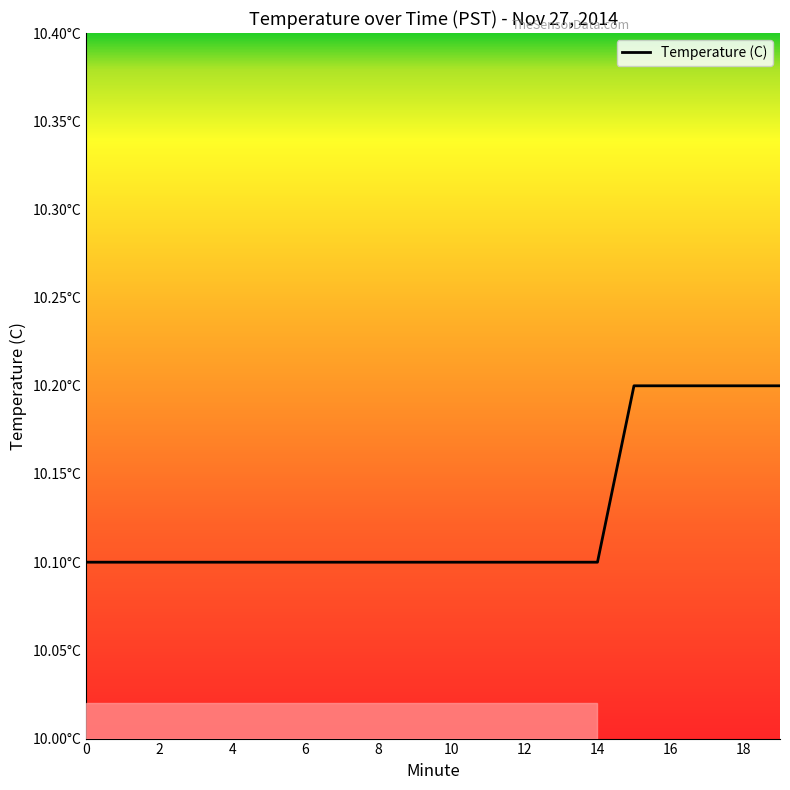

Reading left to right, transcribe all the data shown in this chart.

0=10.1	1=10.1	2=10.1	3=10.1	4=10.1	5=10.1	6=10.1	7=10.1	8=10.1	9=10.1	10=10.1	11=10.1	12=10.1	13=10.1	14=10.1	15=10.2	16=10.2	17=10.2	18=10.2	19=10.2